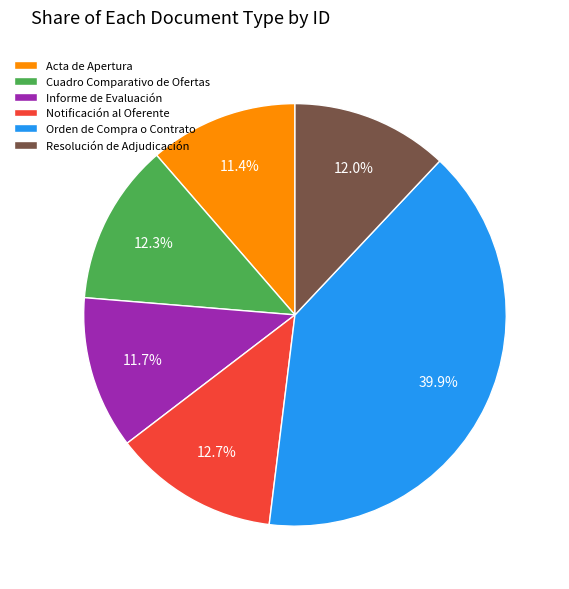

Count the number of slices in the pie.

6